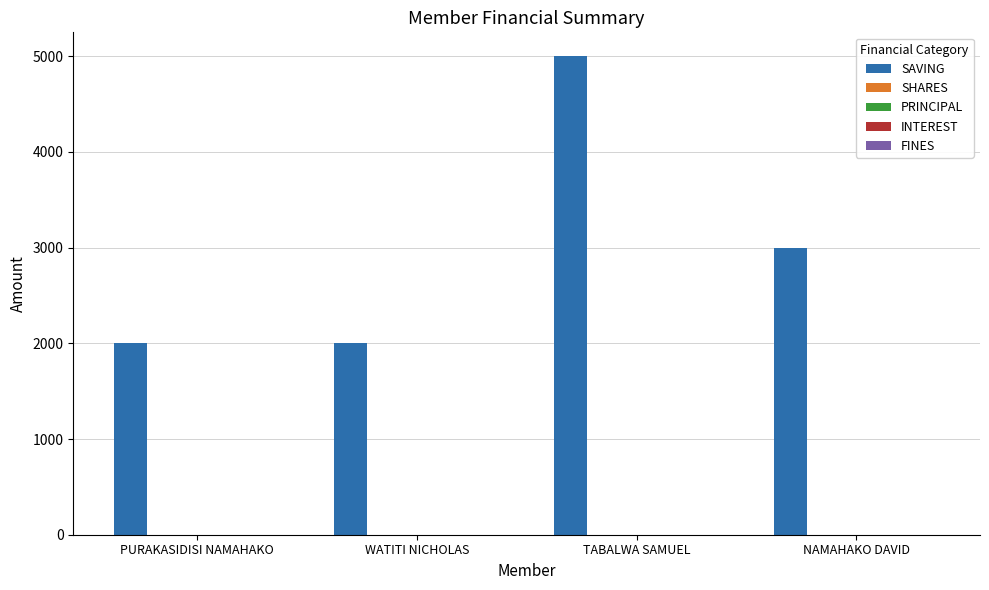

Which series has the largest total across all categories?

SAVING